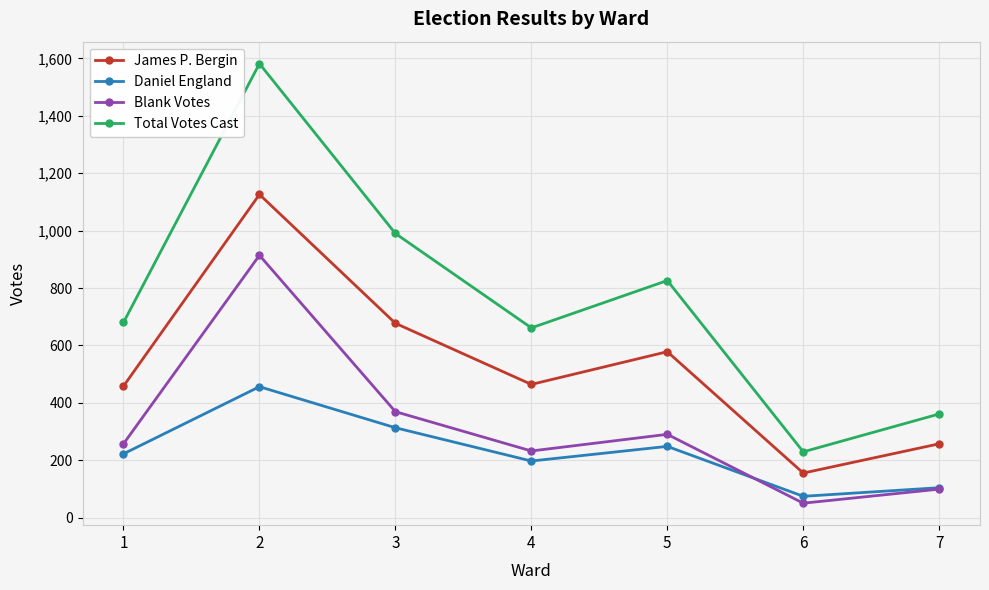

What is the value of the Blank Votes point at the 4th from the left?

232